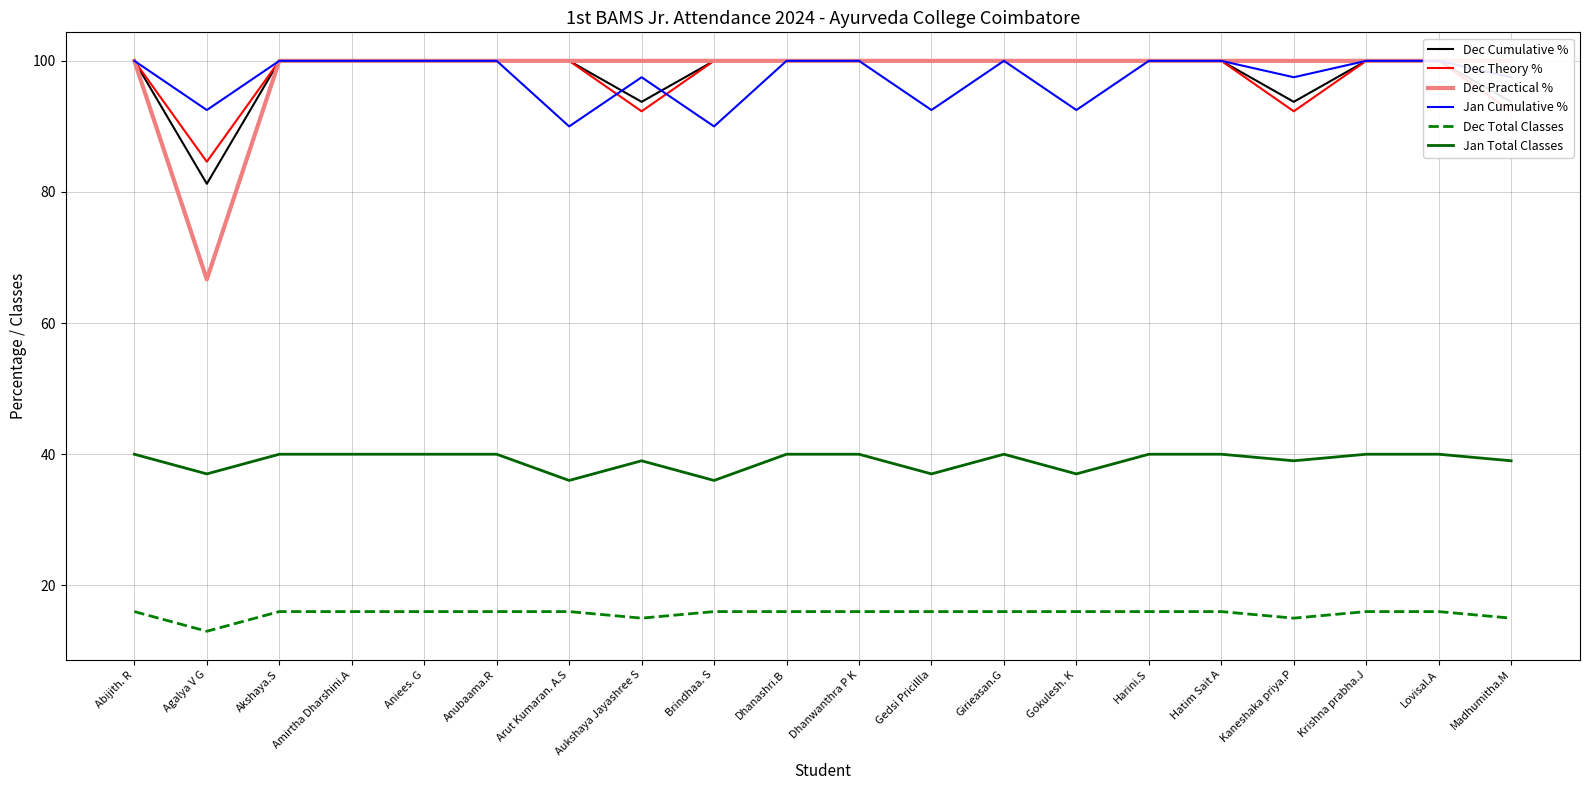

At which label does Dec Cumulative % reach its peak?

Abijith. R